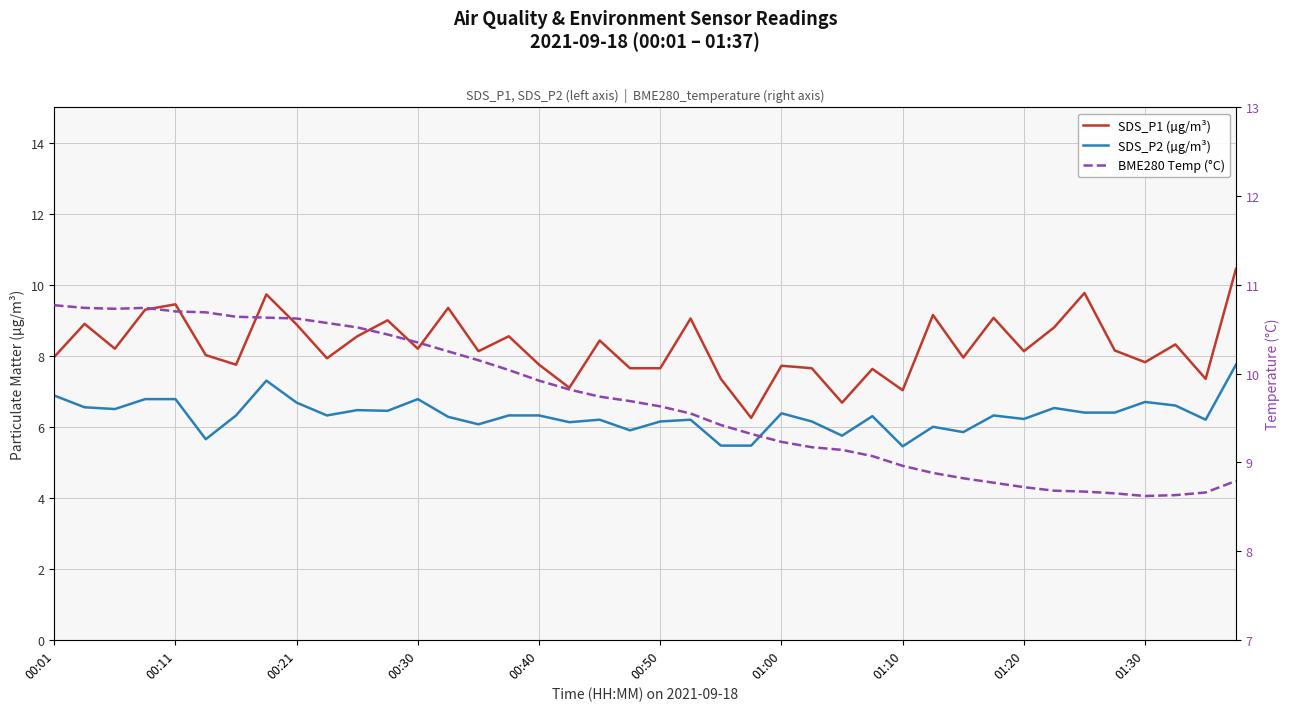

What is the average value of the SDS_P1 (µg/m³) series?

8.3